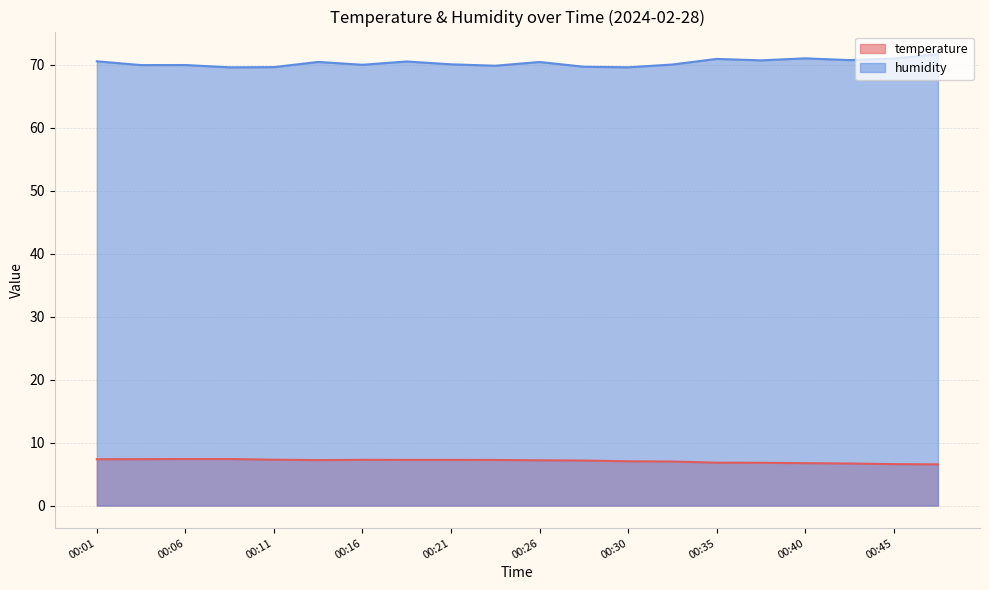

Which category has the highest value across all series?

00:47